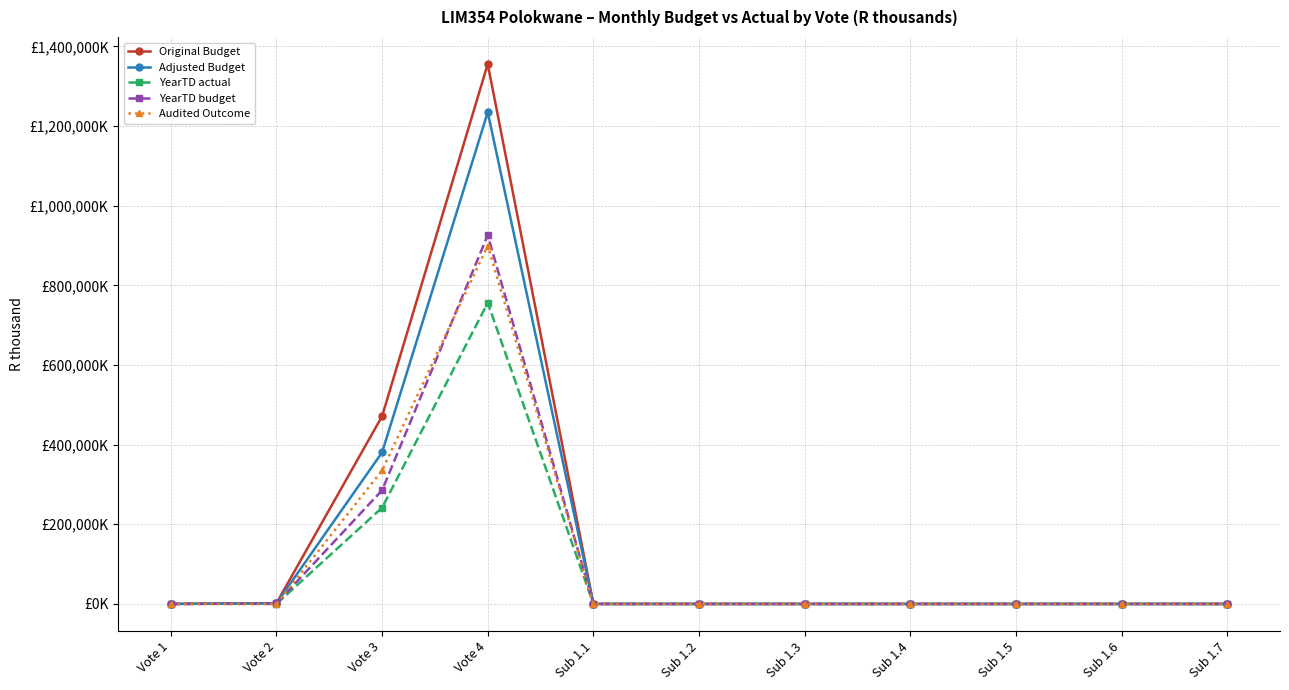

At which category is the sum across all series the highest?

Vote 4